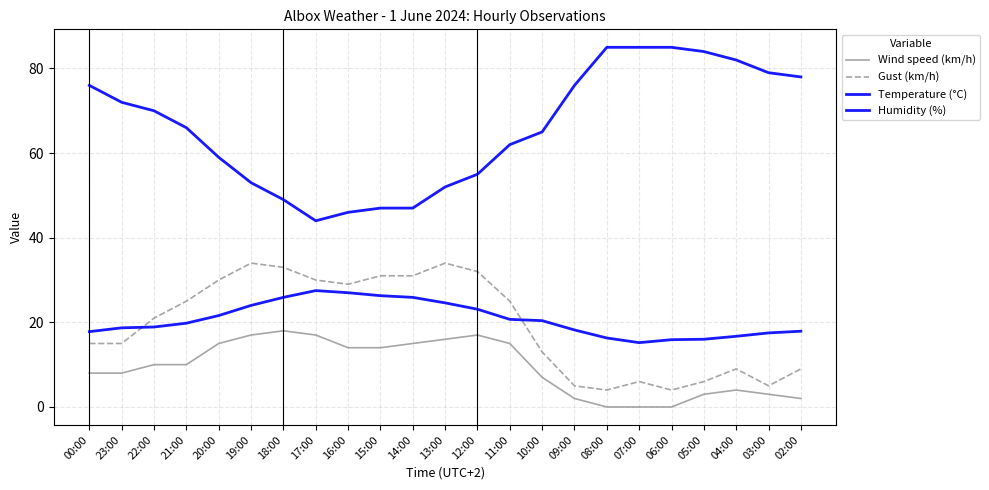

Reading left to right, what are all the values shown in this chart?

Wind speed (km/h): 8.0	8.0	10.0	10.0	15.0	17.0	18.0	17.0	14.0	14.0	15.0	16.0	17.0	15.0	7.0	2.0	0.0	0.0	0.0	3.0	4.0	3.0	2.0
Gust (km/h): 15.0	15.0	21.0	25.0	30.0	34.0	33.0	30.0	29.0	31.0	31.0	34.0	32.0	25.0	13.0	5.0	4.0	6.0	4.0	6.0	9.0	5.0	9.0
Temperature (°C): 17.8	18.7	18.9	19.8	21.6	24.0	25.9	27.5	27.0	26.3	25.9	24.6	23.1	20.7	20.4	18.2	16.3	15.2	15.9	16.0	16.7	17.5	17.9
Humidity (%): 76.0	72.0	70.0	66.0	59.0	53.0	49.0	44.0	46.0	47.0	47.0	52.0	55.0	62.0	65.0	76.0	85.0	85.0	85.0	84.0	82.0	79.0	78.0